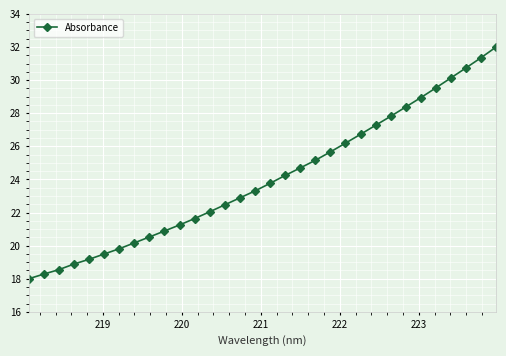

What is the minimum value shown in the chart?

18.0